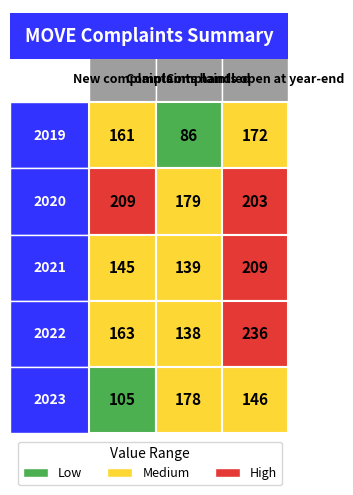

List the labels in order of 2019 value, smallest first.

1, 0, 2